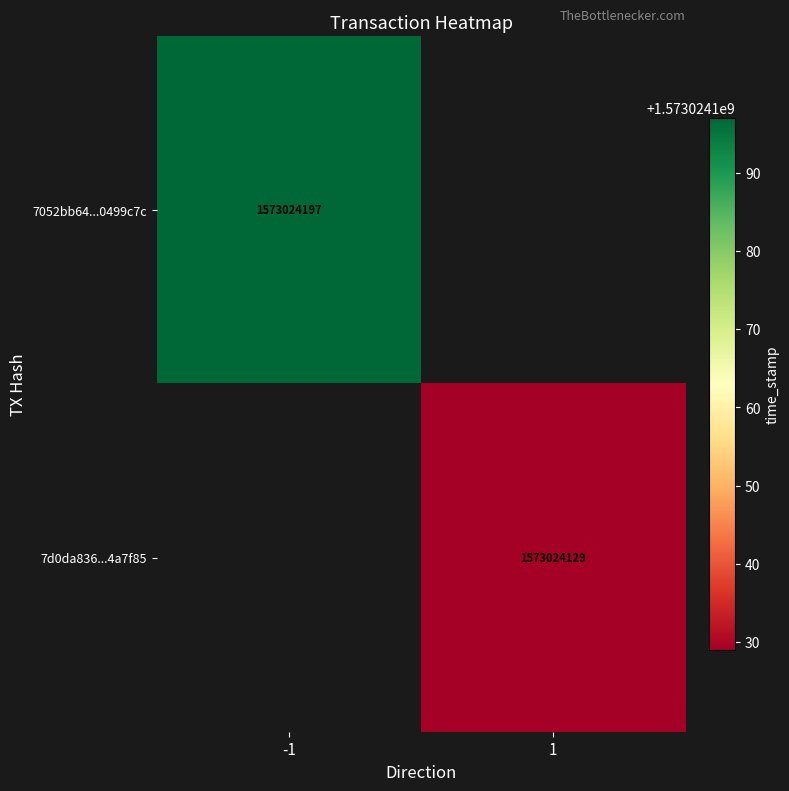

Is it true that 7d0da8365d563b1998974c7701b50de754a7f85 equals 1573024129 at time_stamp?

True